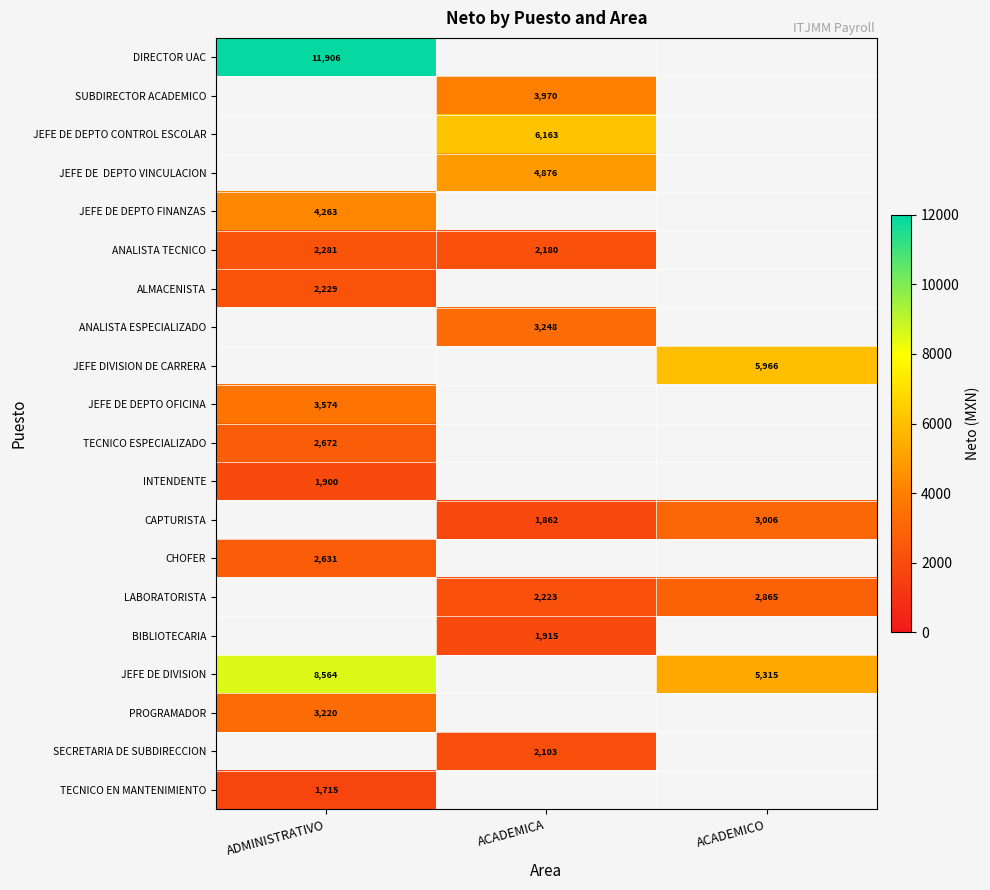

Is it true that BIBLIOTECARIA equals 1915.0 at ACADEMICA?

True